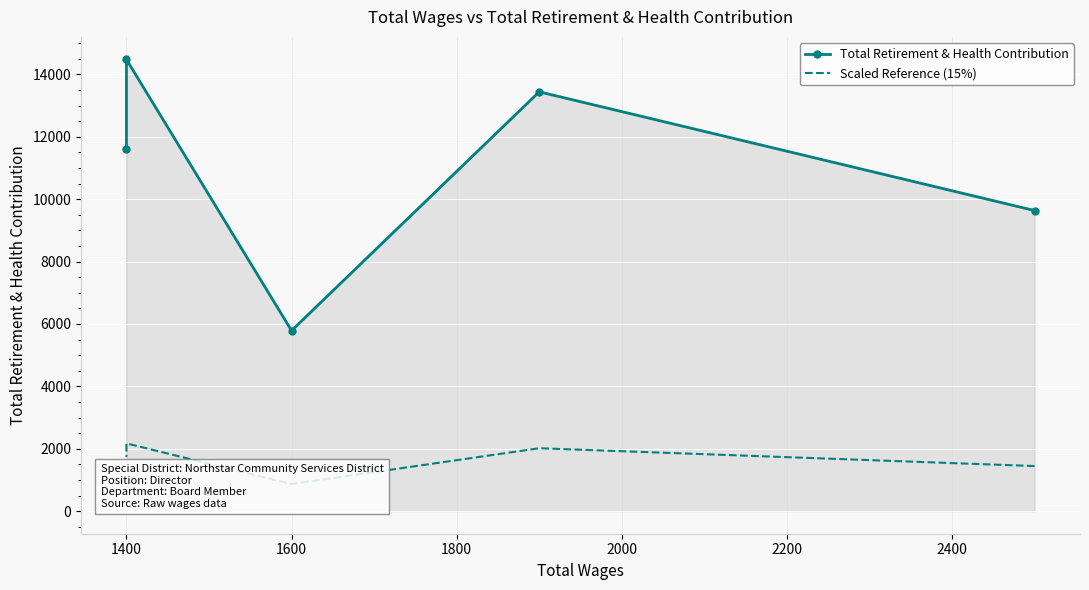

At which label does Total Retirement & Health Contribution reach its minimum?

1600